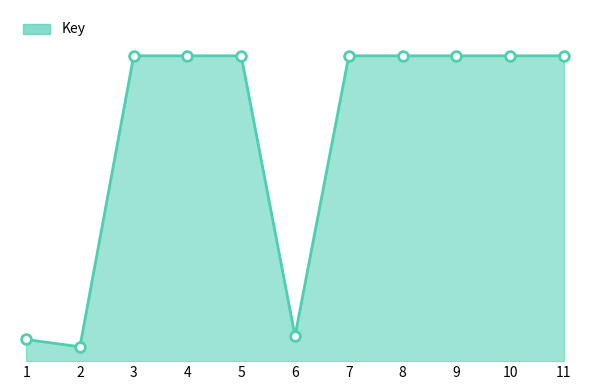

What is the sum of all values?

17530204440